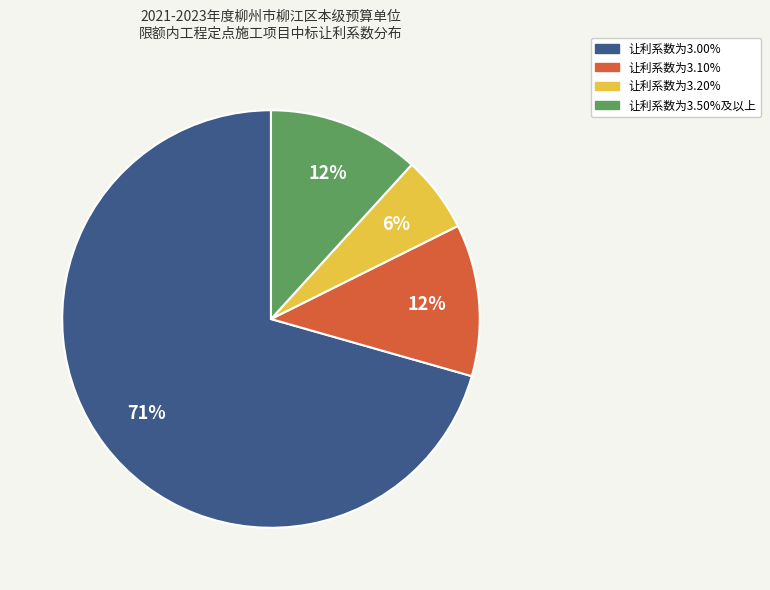

Is there any slice that represents more than half of the pie?

Yes